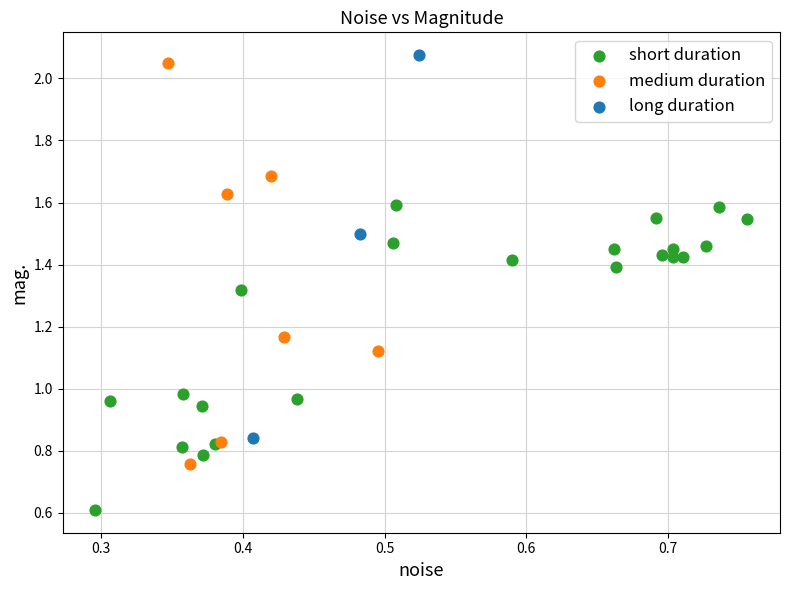

Which series contains the lowest Y value?

short duration